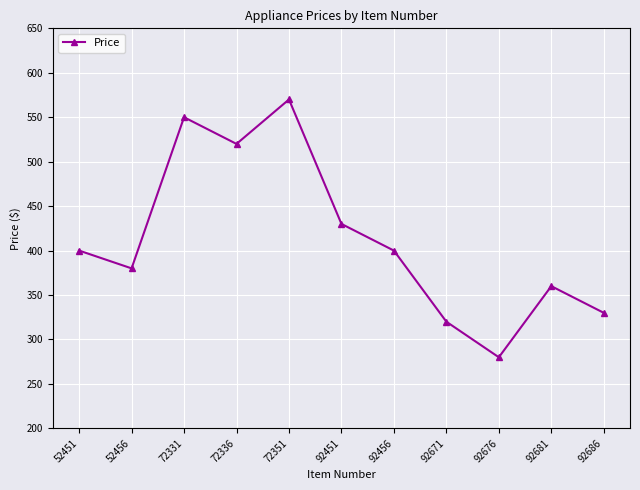

Which has a higher value, 52451 or 92686?

52451